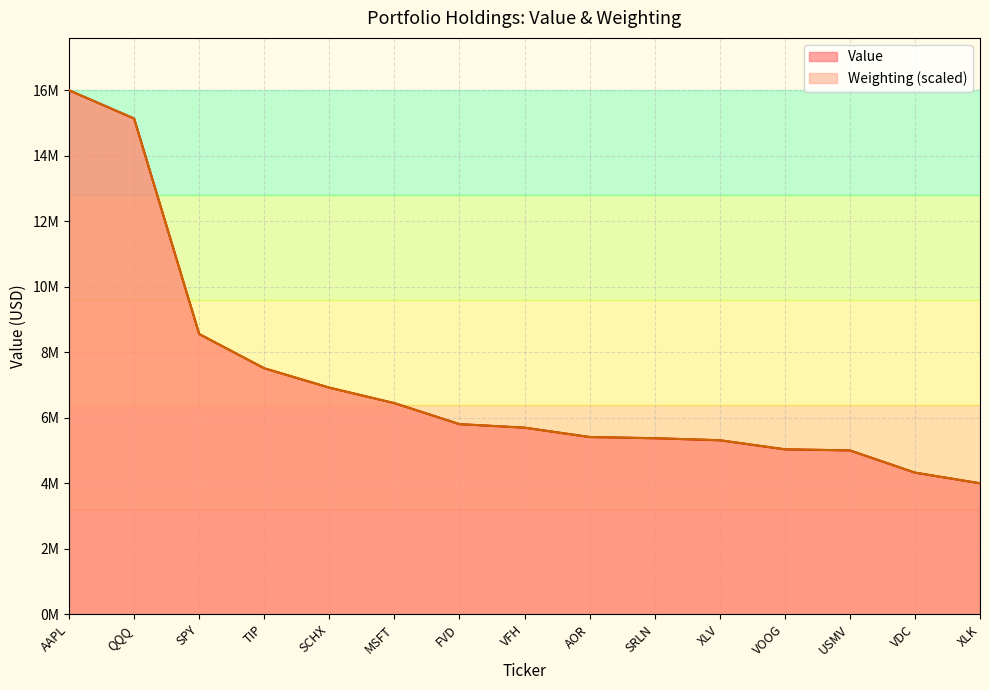

Which series has the widest spread of values?

Value